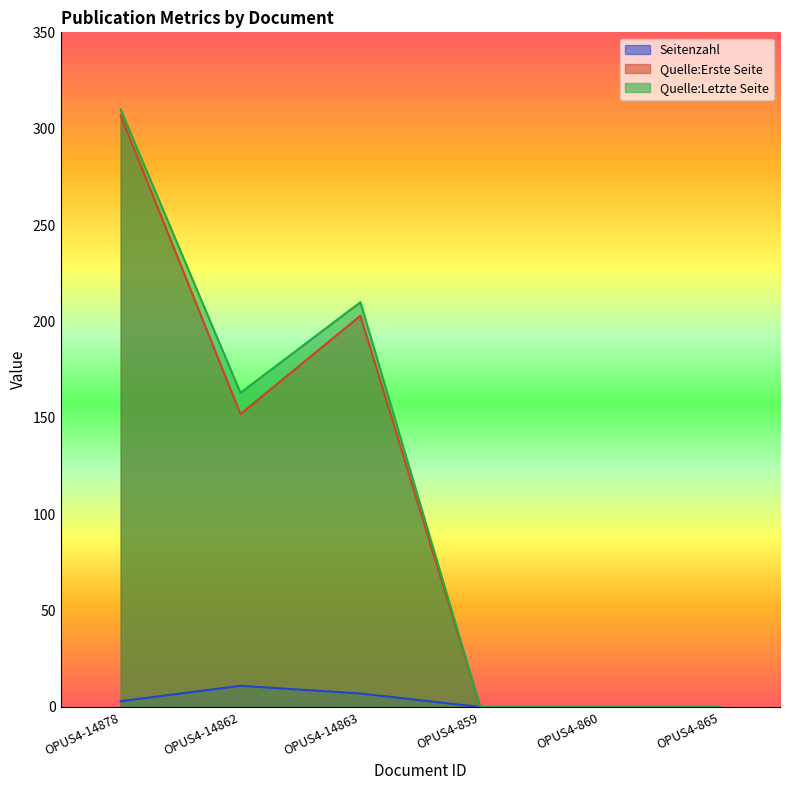

List the series in order of their peak value, highest first.

Quelle:Letzte Seite, Quelle:Erste Seite, Seitenzahl